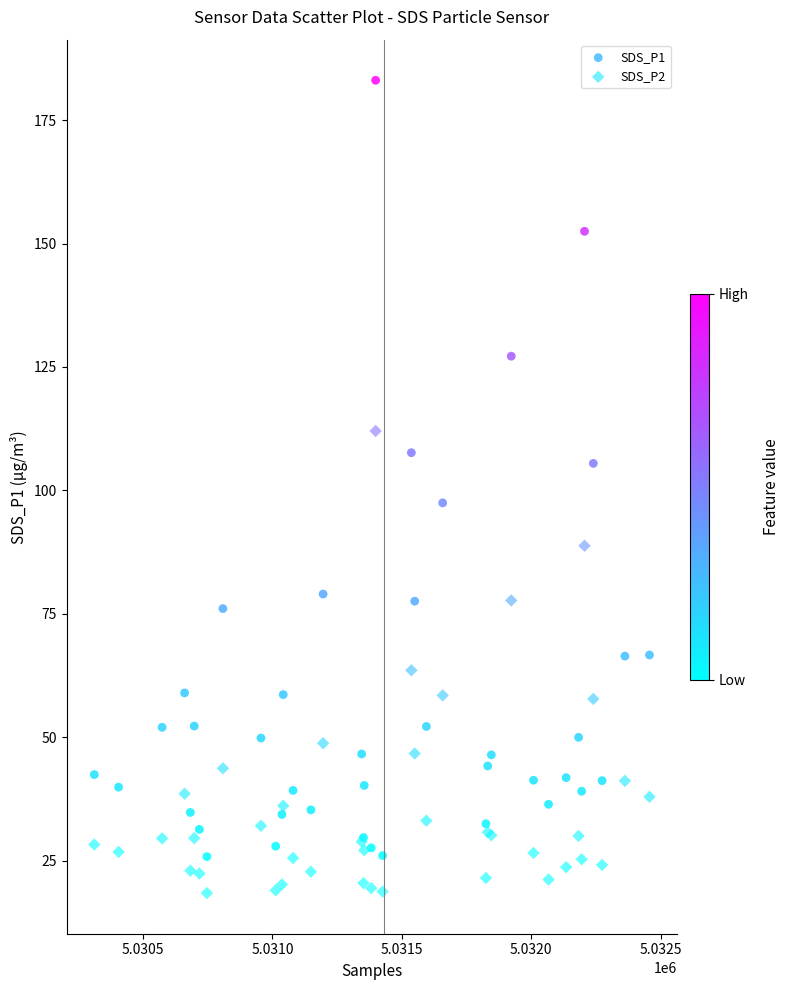

Across all series, what Y value is closest to 100?

97.5